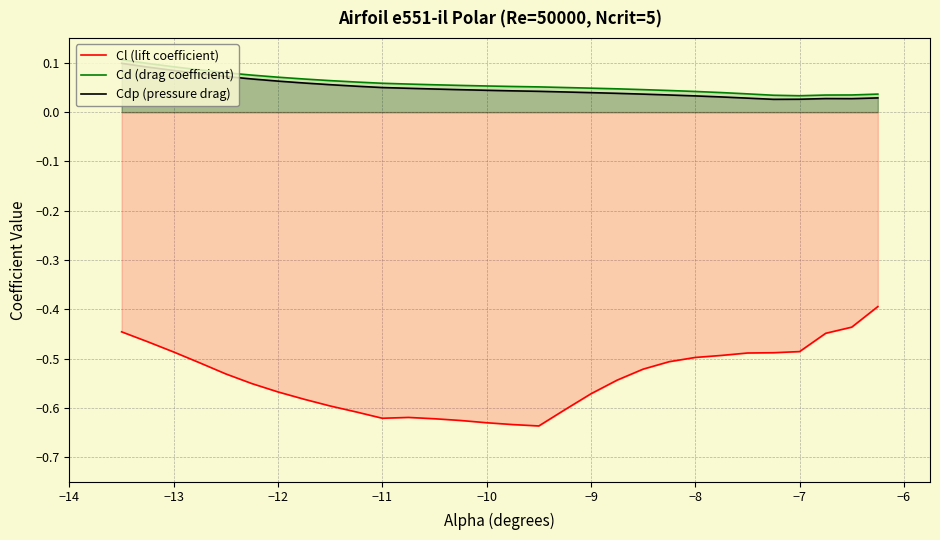

Which series has the largest range (max minus min)?

Cl (lift coefficient)